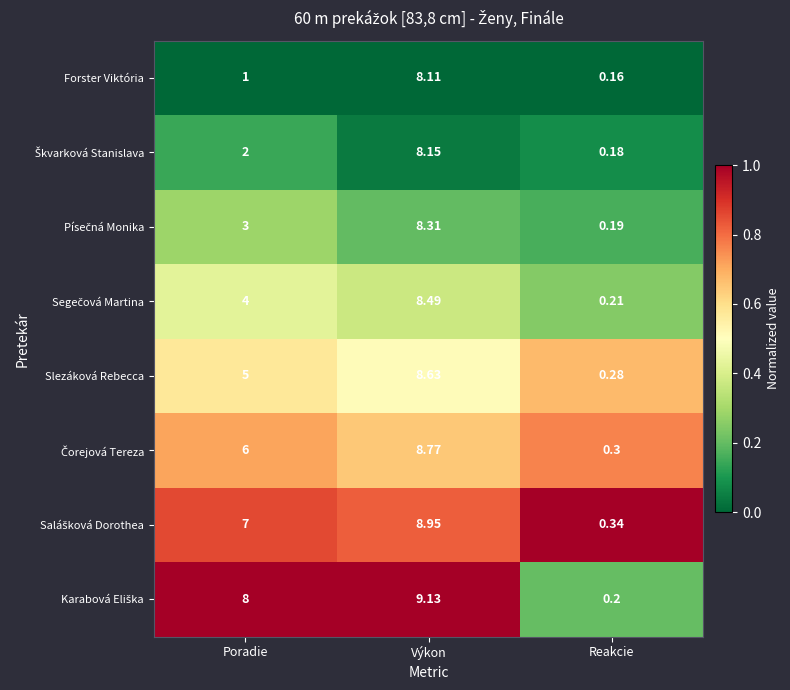

At how many categories does at least one series exceed 0?

3